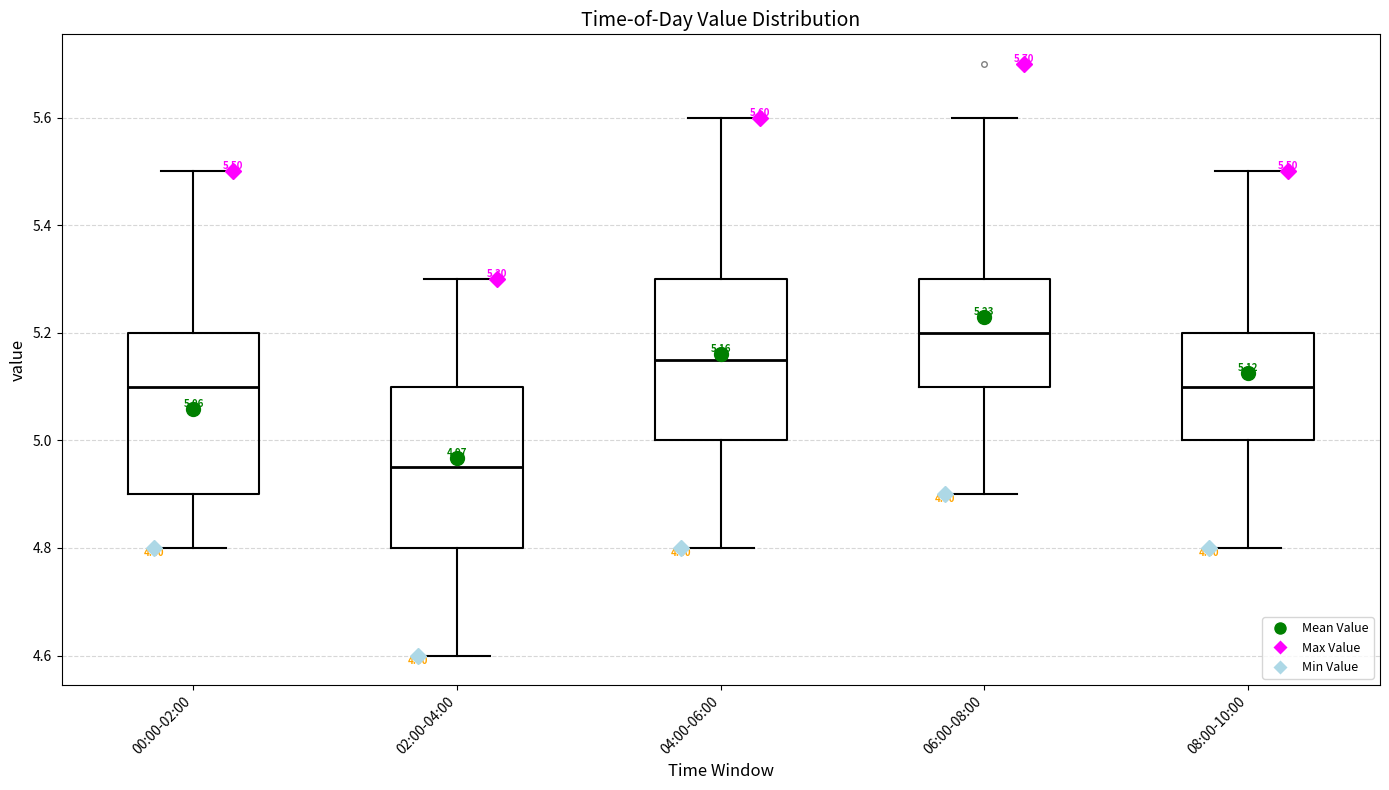

Which box has the lowest median line?

02:00-04:00